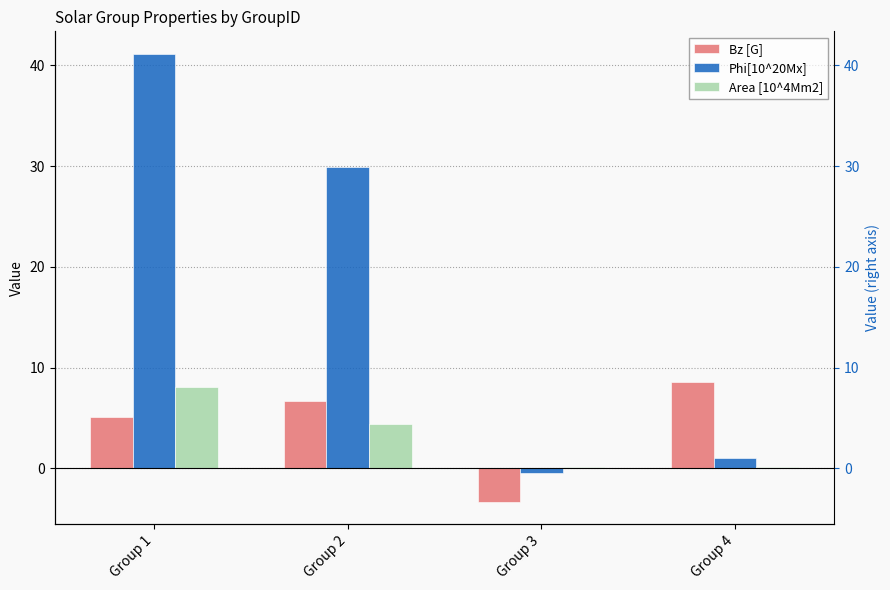

How many groups of bars are there?

4